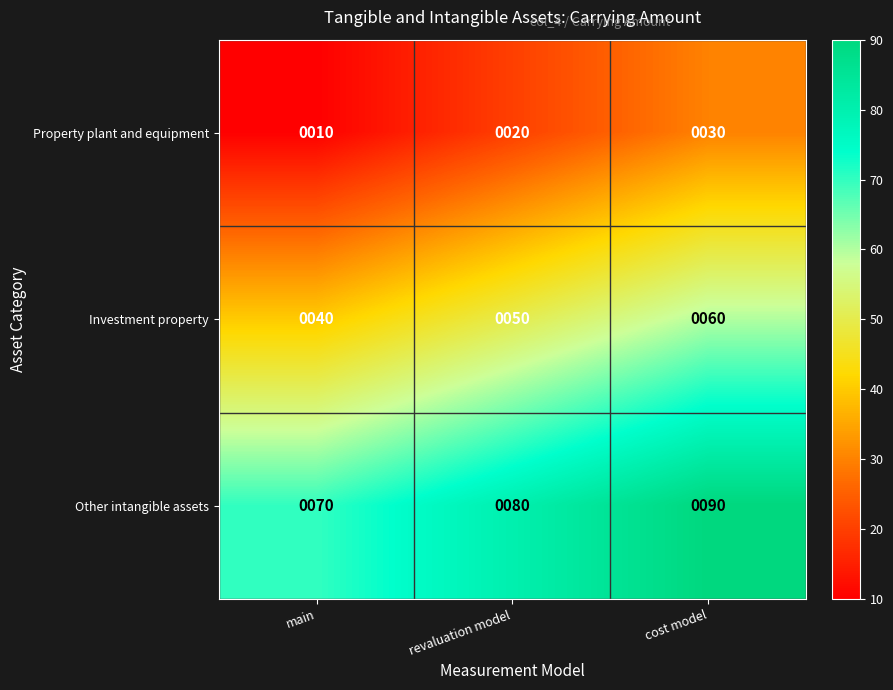

Which series has the largest total across all categories?

Other intangible assets